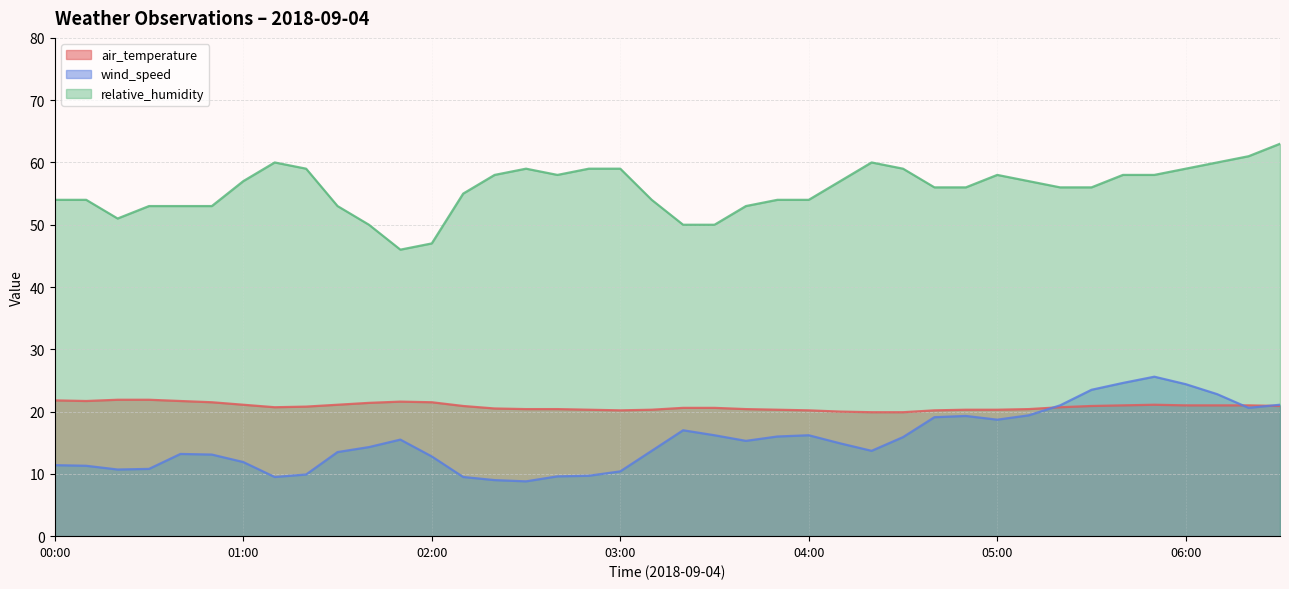

What are all the series names shown in the legend?

air_temperature, wind_speed, relative_humidity